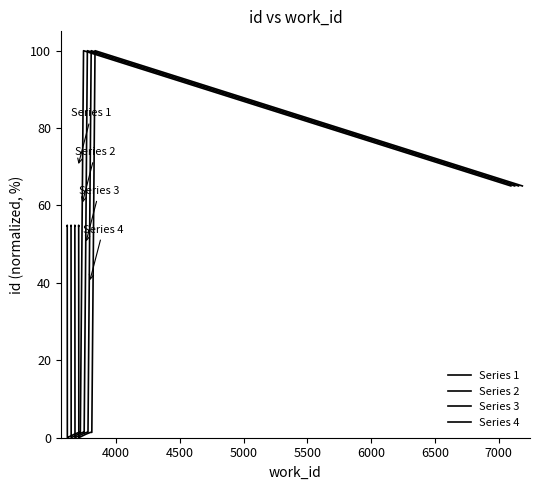

Which series has the widest spread of values?

Series 1